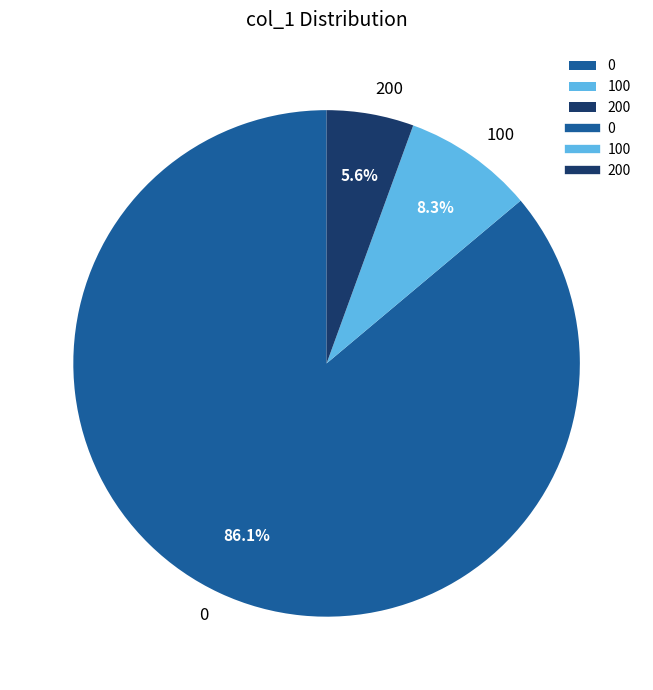

What portion of the pie excludes 200?

94.4%